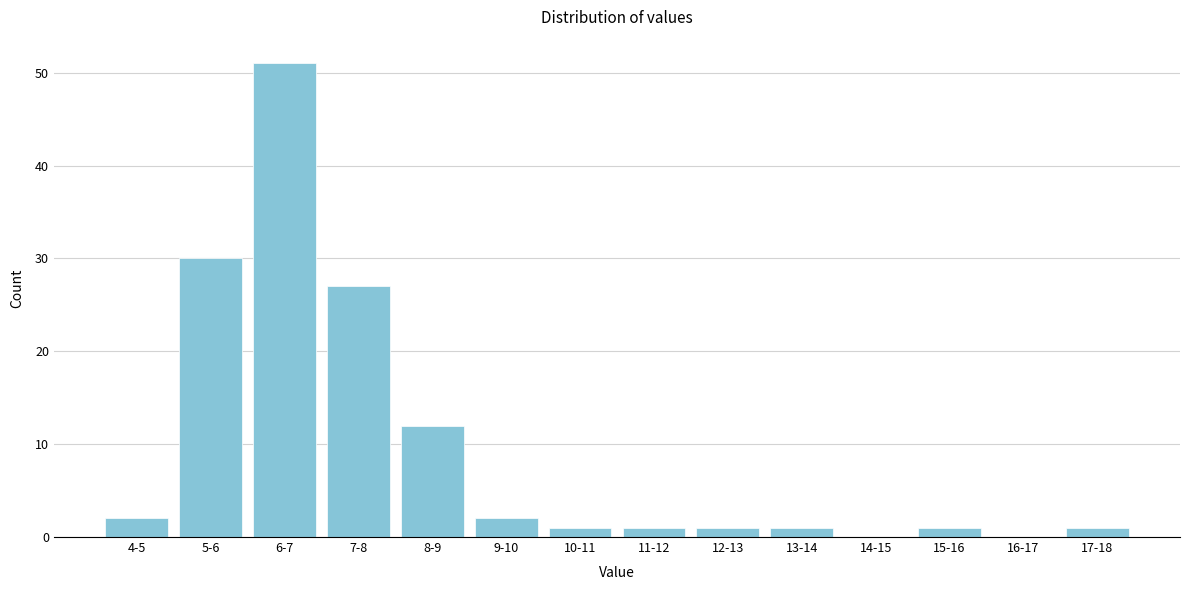

Reading left to right, transcribe all the data shown in this chart.

4-5=2	5-6=30	6-7=51	7-8=27	8-9=12	9-10=2	10-11=1	11-12=1	12-13=1	13-14=1	14-15=0	15-16=1	16-17=0	17-18=1